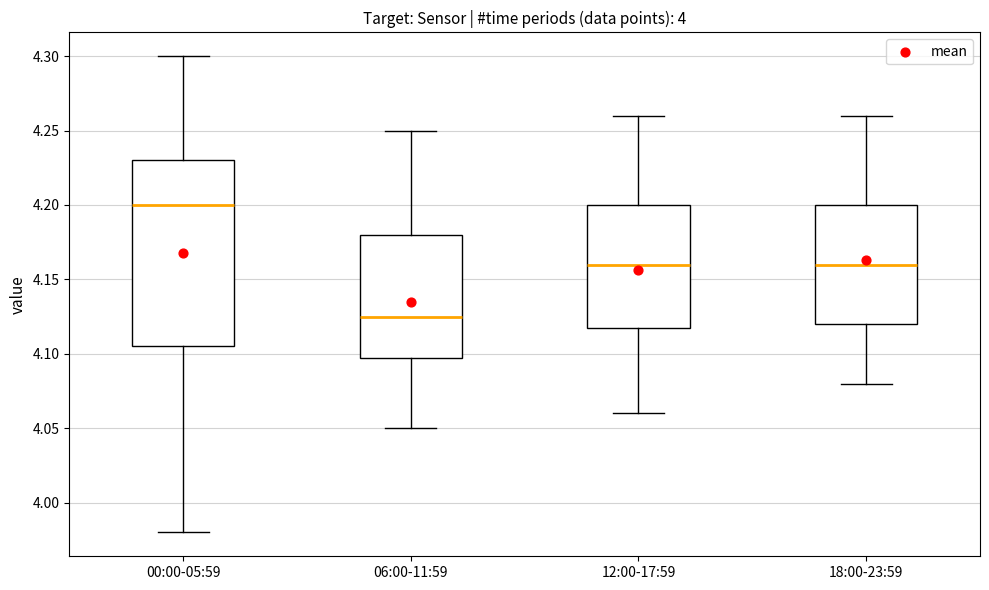

Reading left to right, read every box against the y-axis: the position of its median line, the range the box covers, and the ends of its whiskers. The values are not printed on the chart, so give them approximately, as read against the axis.

00:00-05:59: median 4.200, box 4.105 to 4.230, whiskers 3.980 to 4.300
06:00-11:59: median 4.125, box 4.100 to 4.180, whiskers 4.050 to 4.250
12:00-17:59: median 4.160, box 4.120 to 4.200, whiskers 4.060 to 4.260
18:00-23:59: median 4.160, box 4.120 to 4.200, whiskers 4.080 to 4.260